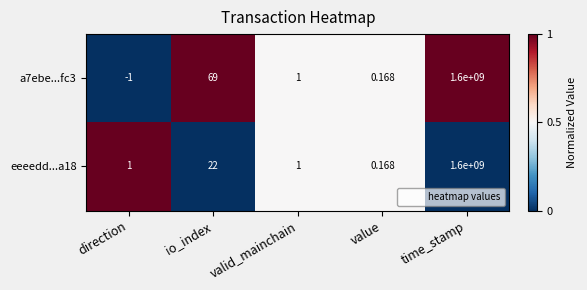

Rank the categories by a7ebe...fc3 value from lowest to highest.

direction, value, valid_mainchain, io_index, time_stamp